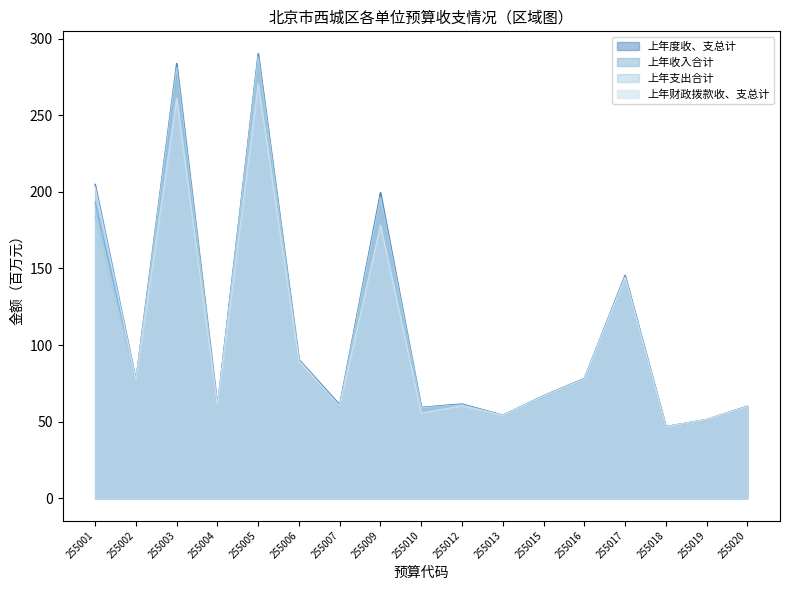

Count the number of data series in this chart.

4